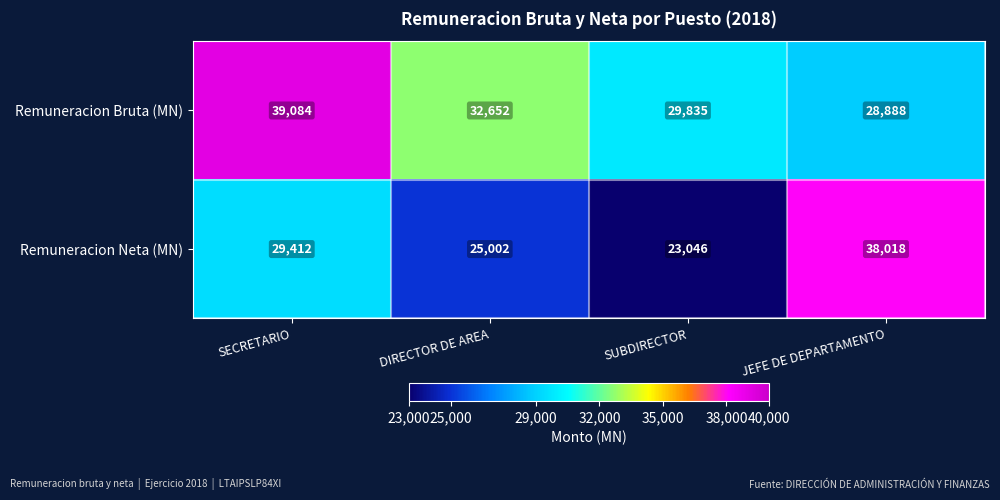

At which category is the sum across all series the highest?

SECRETARIO